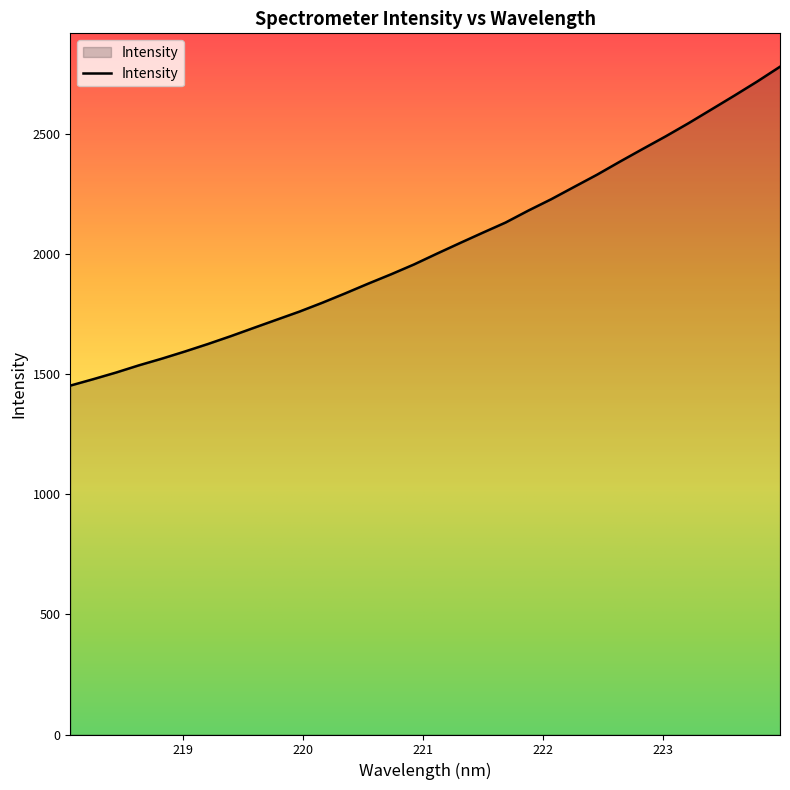

What is the smallest value displayed?

1452.0